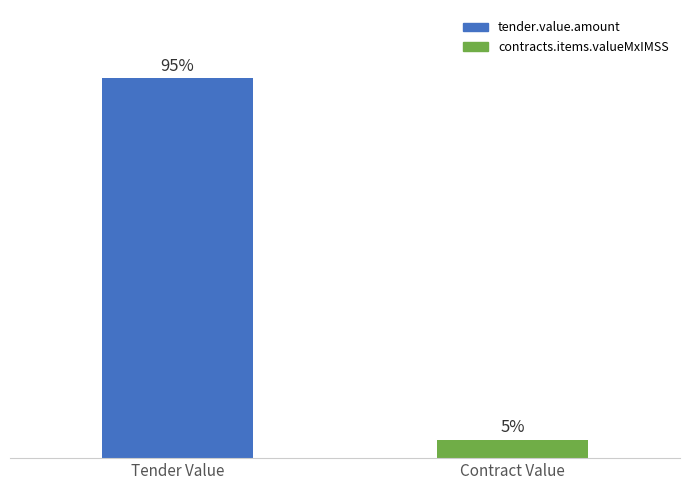

What is the label of the 2nd bar from the left?

Contract Value